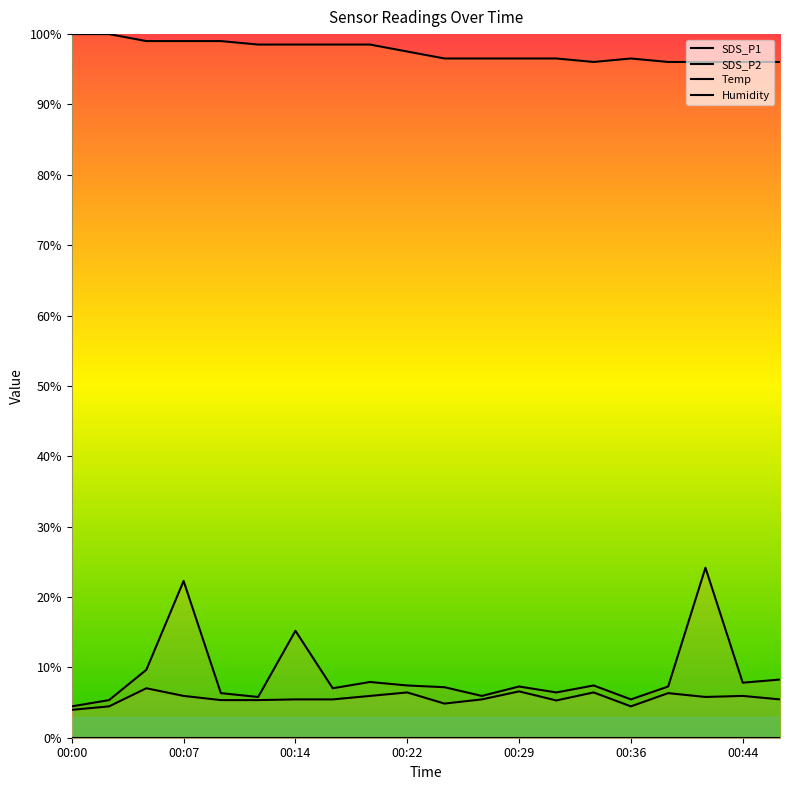

Where is the first local minimum for SDS_P2?

00:24